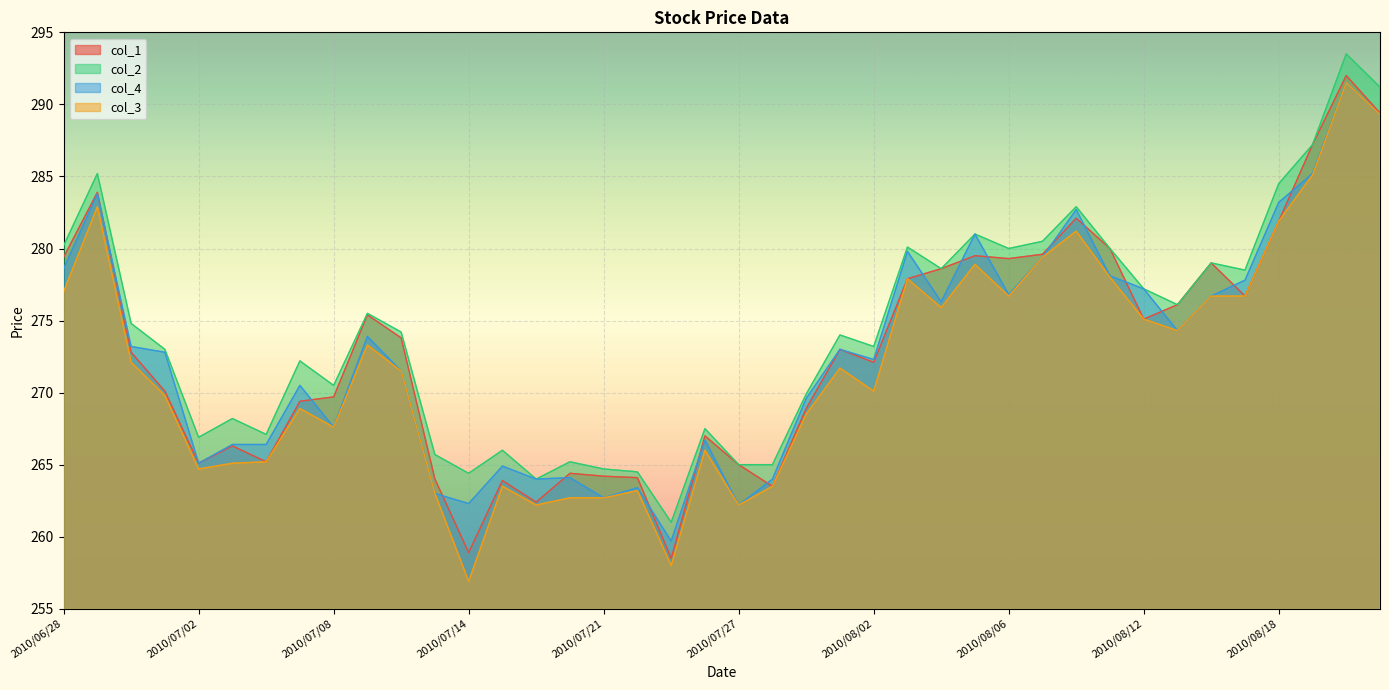

Is it true that col_1 equals 57.4 at 2010/07/13?

False